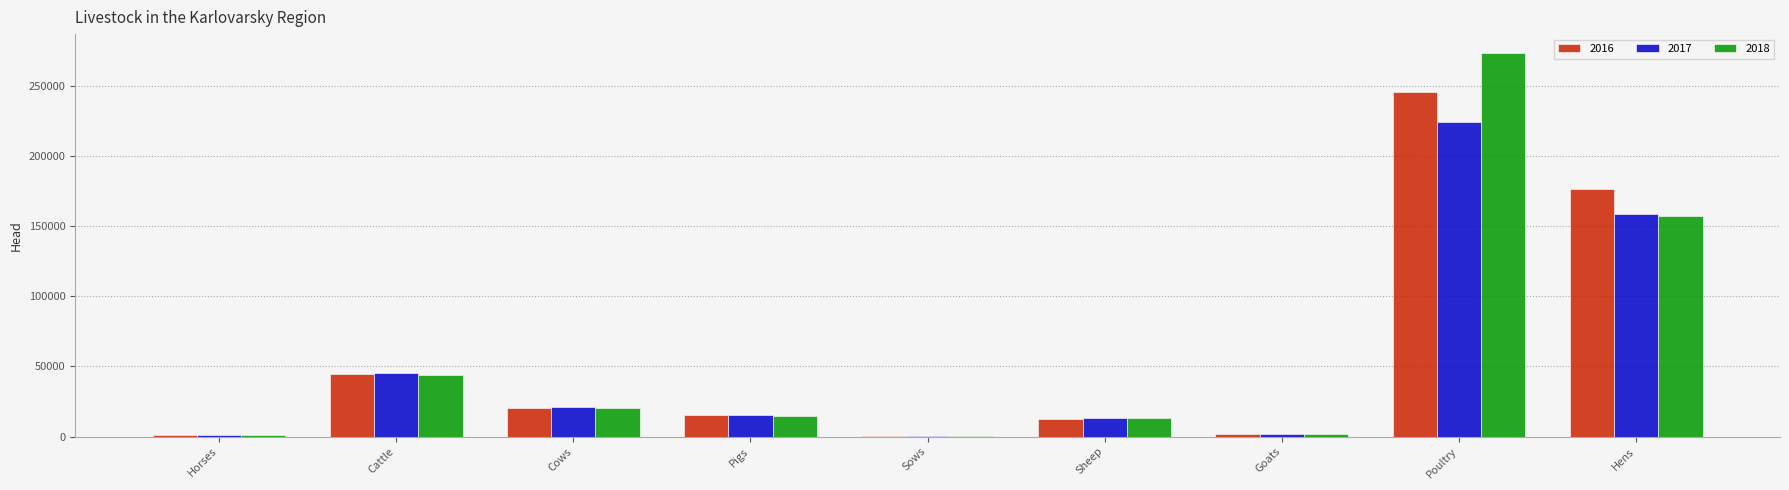

What is the sum of the 2016 values at Sheep and Cows?

32591